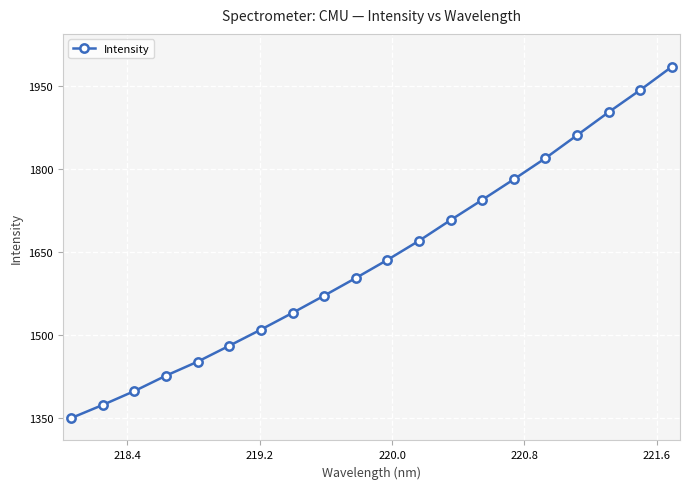

What is the value of the 6th point from the left?

1480.0